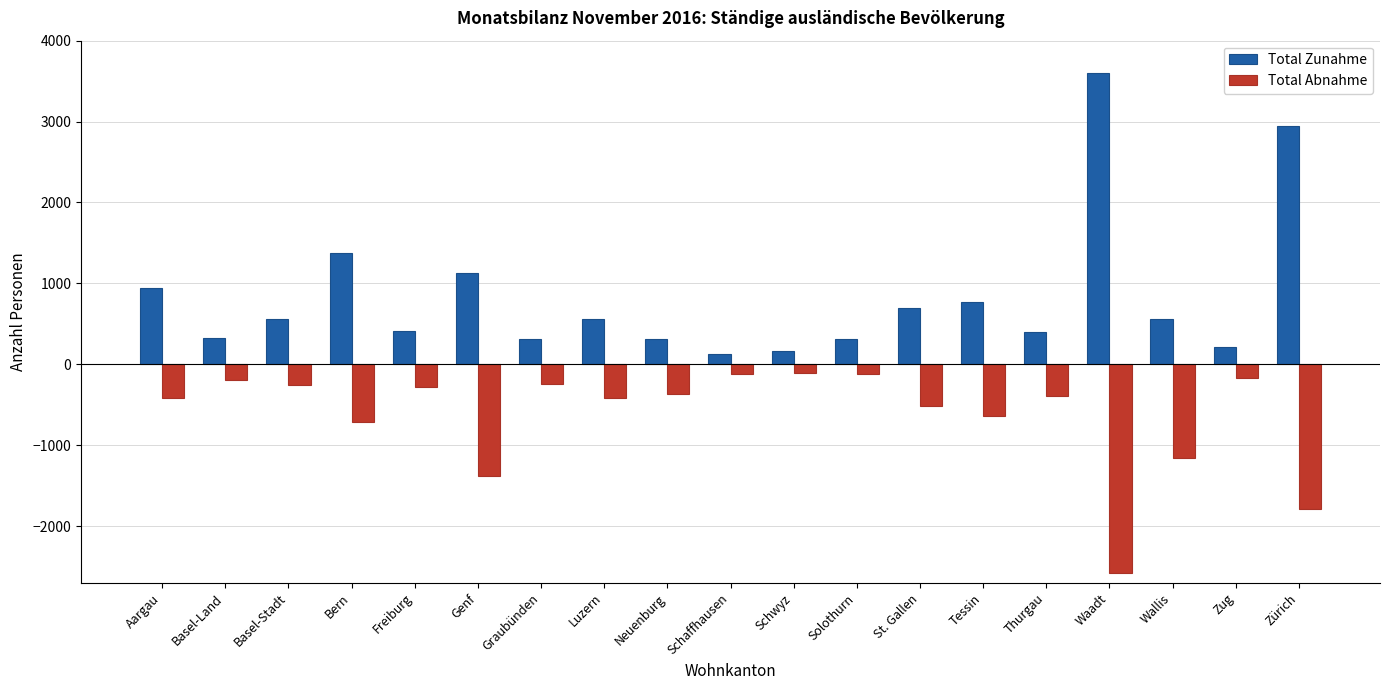

How many data points in Total Abnahme are less than -389?

9